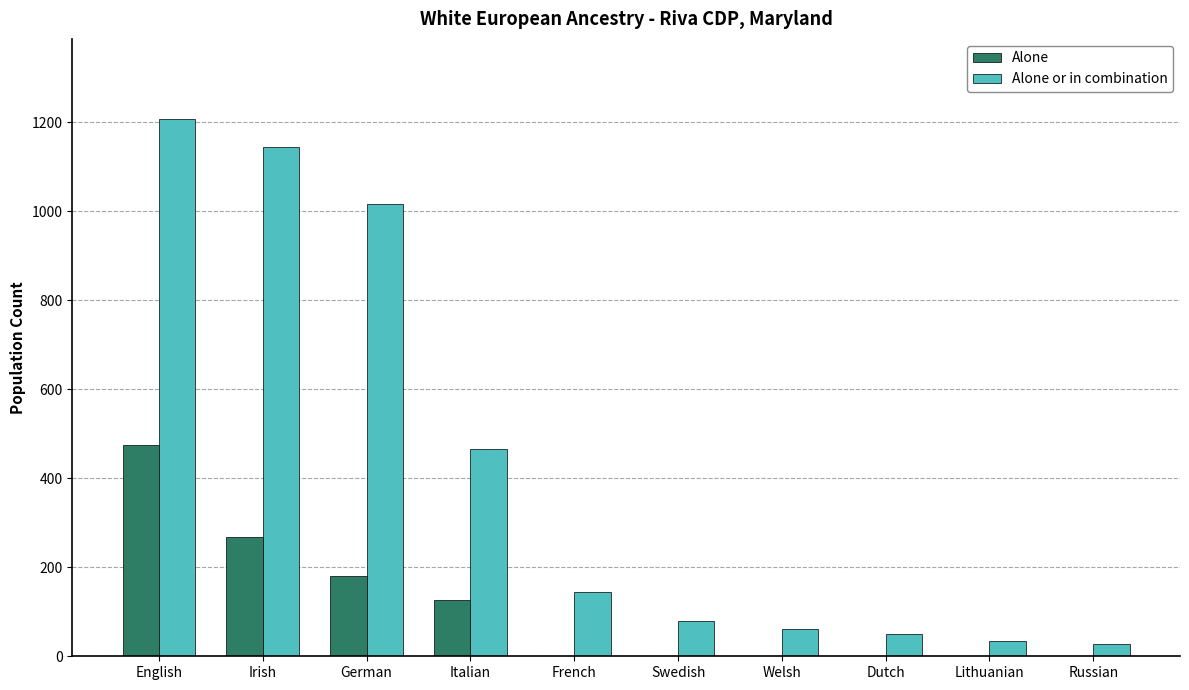

Which series has the largest total across all categories?

Alone or in combination